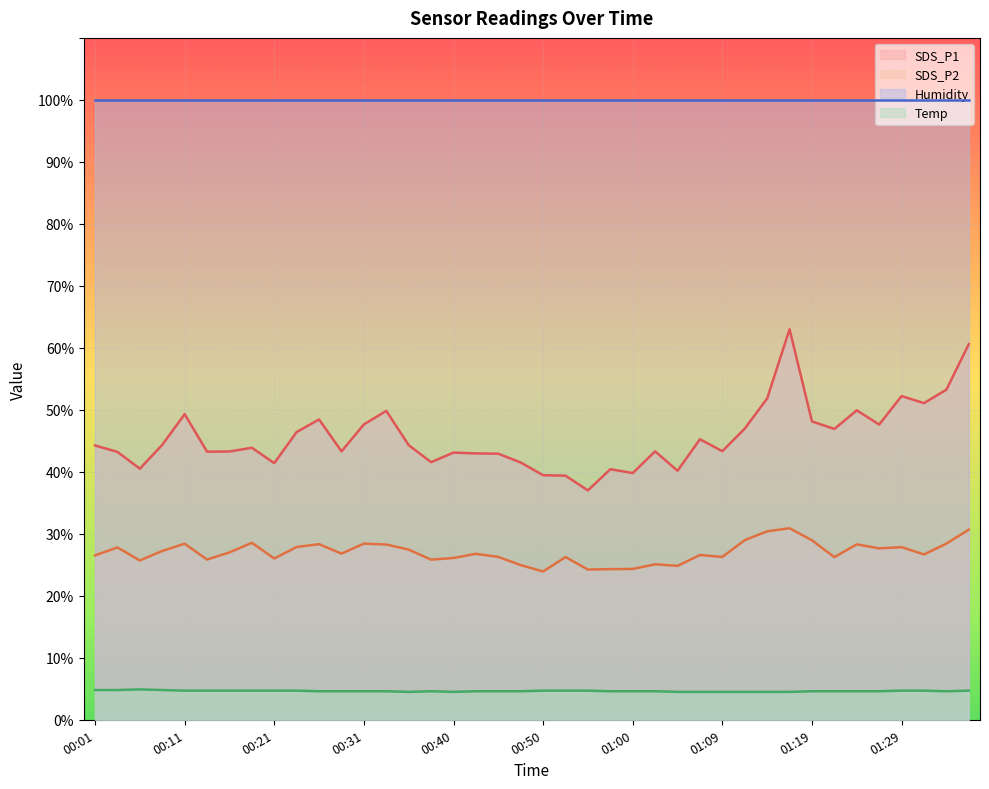

True or false: Temp and SDS_P2 intersect in this chart.

False